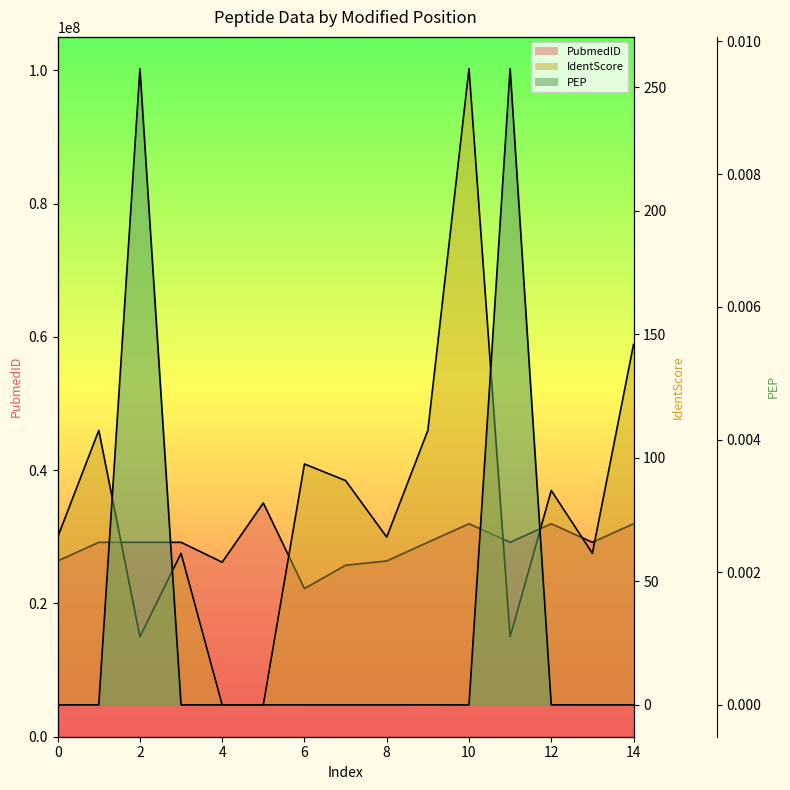

Is the value of PubmedID at 2 greater than the value of PEP at 2?

Yes